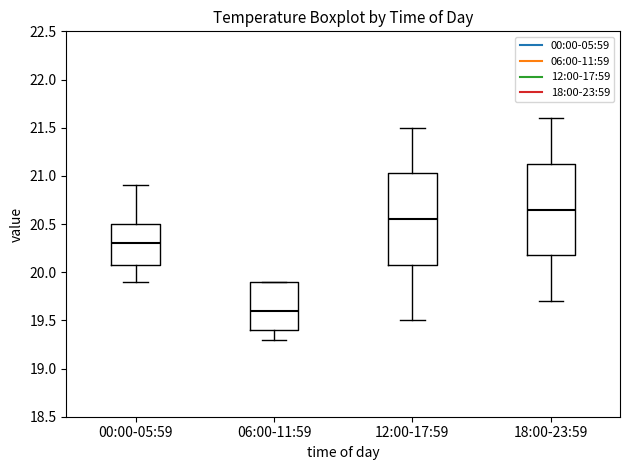

Reading left to right, read every box against the y-axis: the position of its median line, the range the box covers, and the ends of its whiskers. The values are not printed on the chart, so give them approximately, as read against the axis.

00:00-05:59: median 20.30, box 20.10 to 20.50, whiskers 19.90 to 20.90
06:00-11:59: median 19.60, box 19.40 to 19.90, whiskers 19.30 to 19.90
12:00-17:59: median 20.55, box 20.10 to 21.05, whiskers 19.50 to 21.50
18:00-23:59: median 20.65, box 20.20 to 21.15, whiskers 19.70 to 21.60